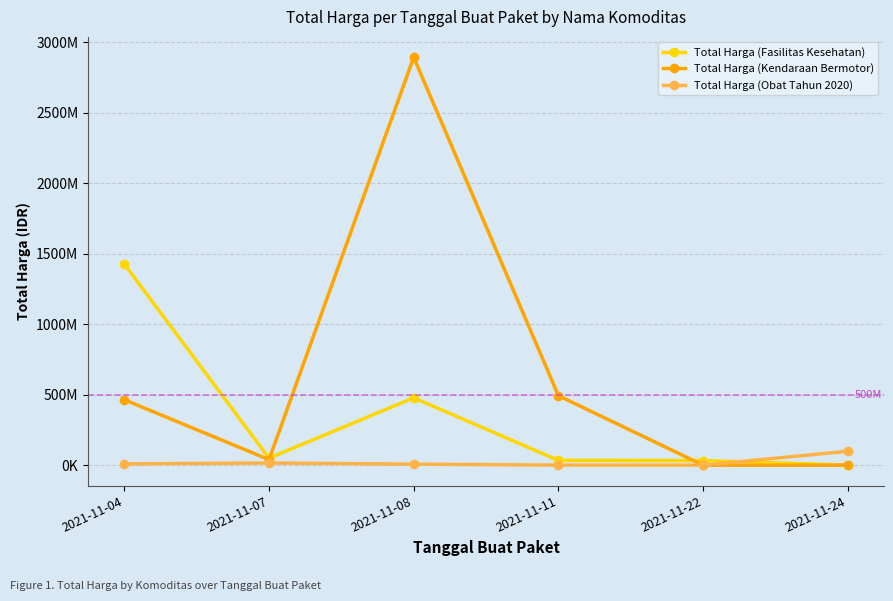

What is the difference between the second highest and minimum values in the Total Harga (Kendaraan Bermotor) series?

493000000